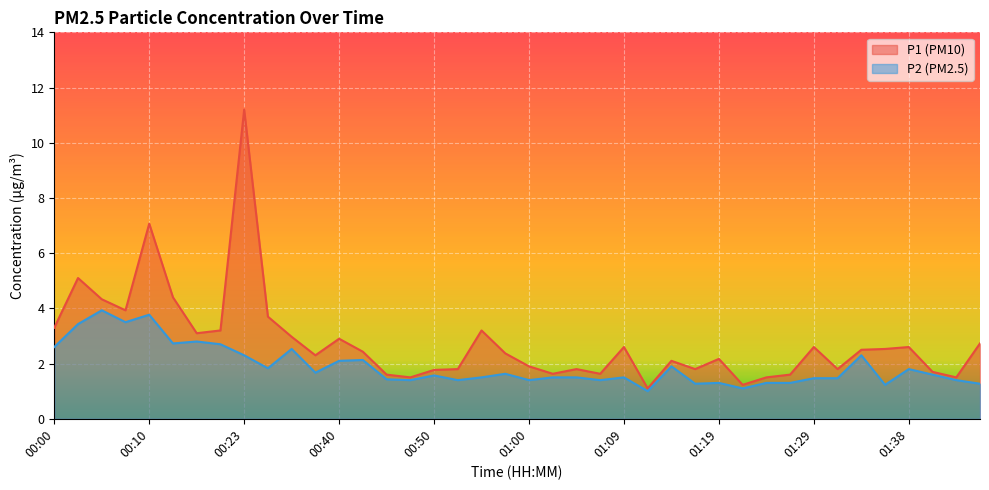

What is the difference between the second highest and second lowest values in the P1 line series?

5.8